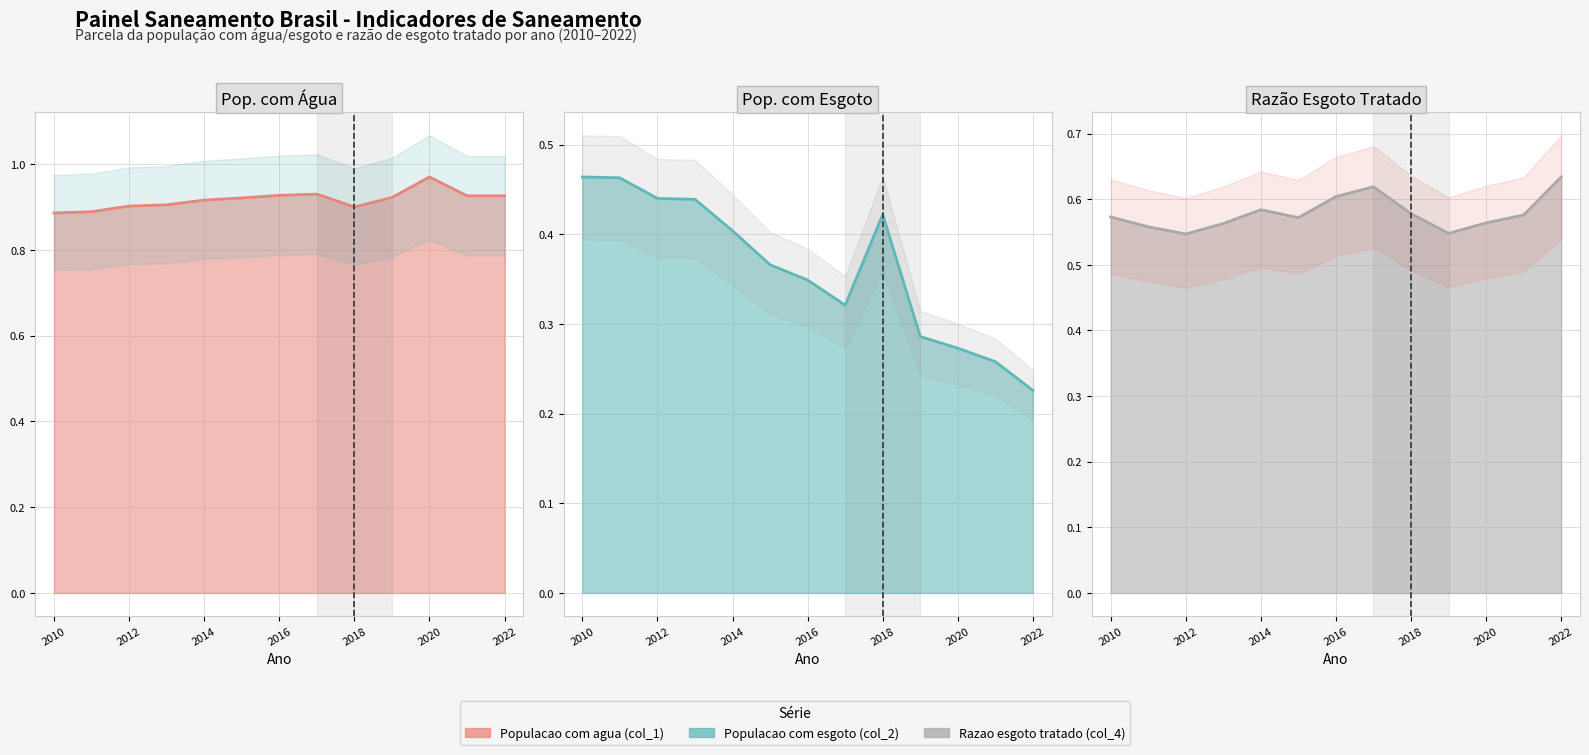

True or false: Populacao com esgoto (col_2) and Populacao com agua (col_1) intersect in this chart.

False